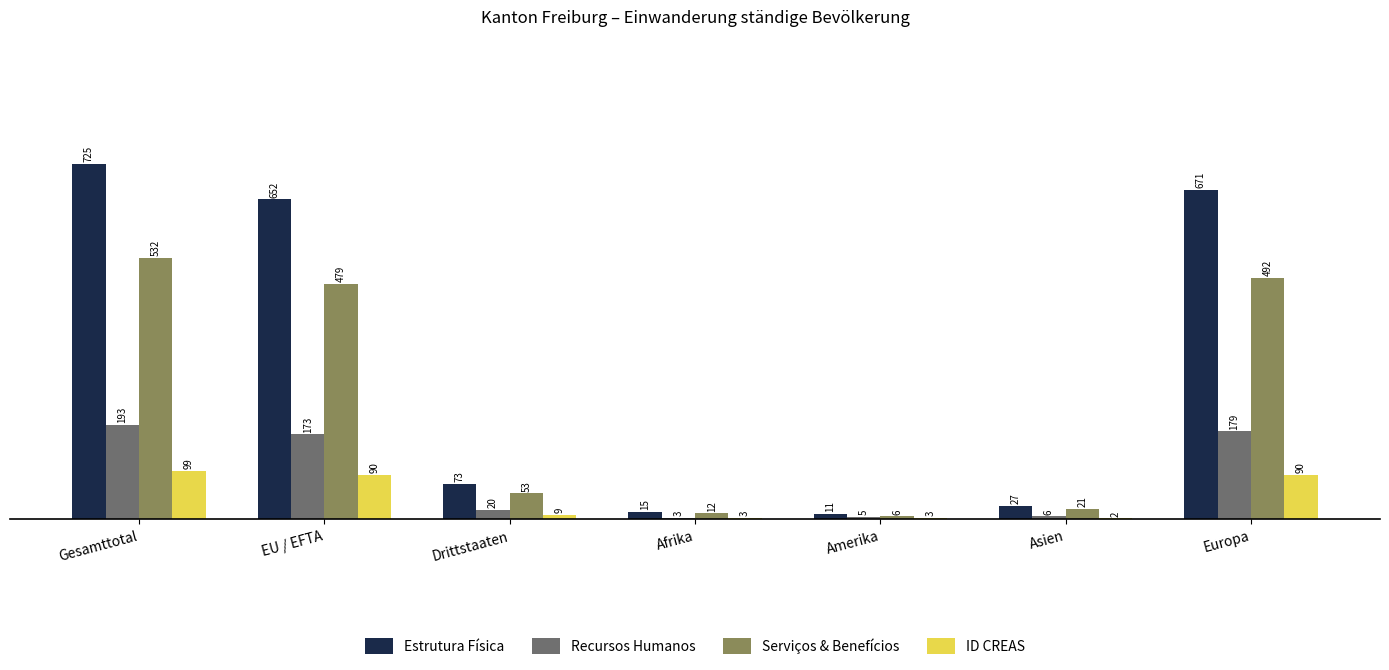

Is it true that Recursos Humanos equals 345 at Gesamttotal?

False